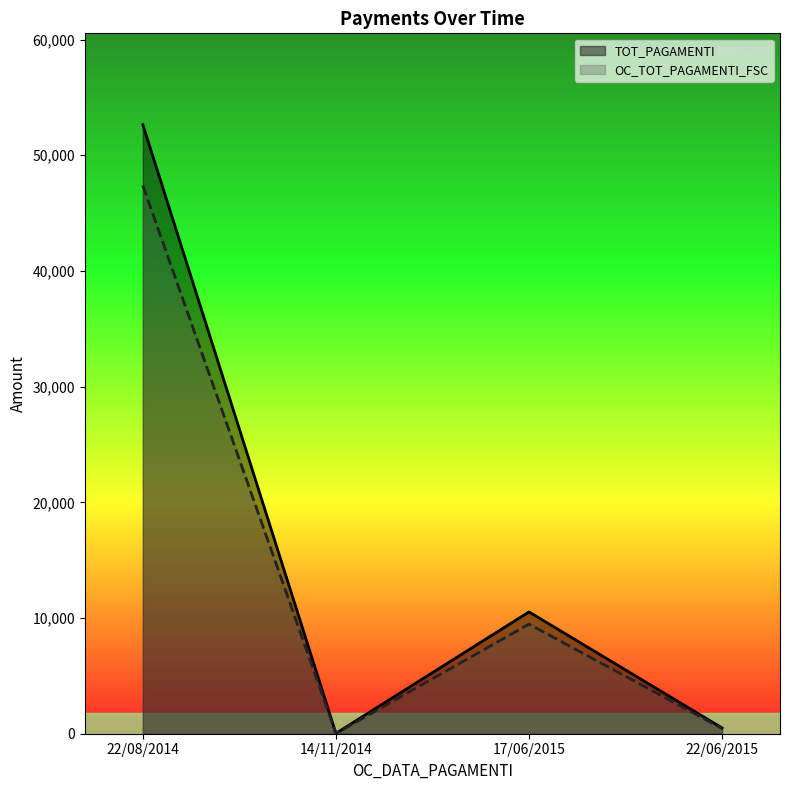

What is the sum of the TOT_PAGAMENTI values at 14/11/2014 and 22/08/2014?

52670.5